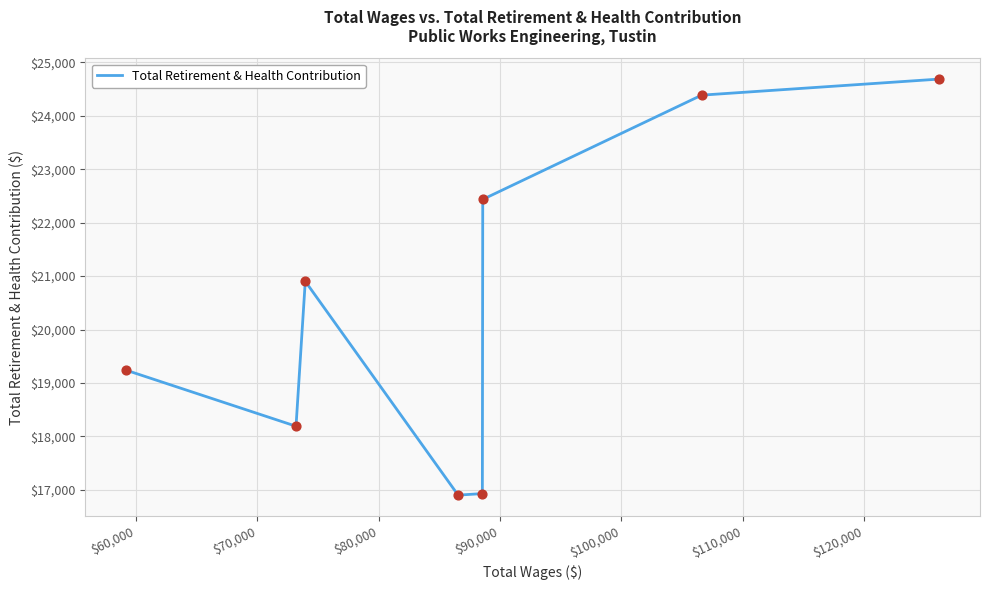

True or false: there are more than 1 points higher than both neighbors.

False